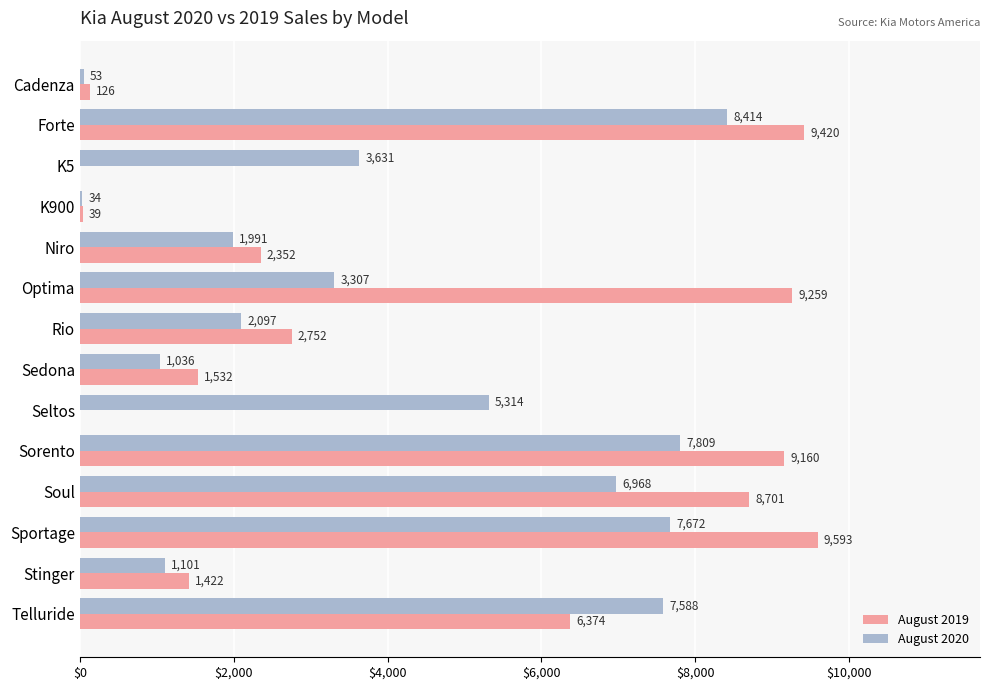

At which label is August 2020 closest to 4224?

K5